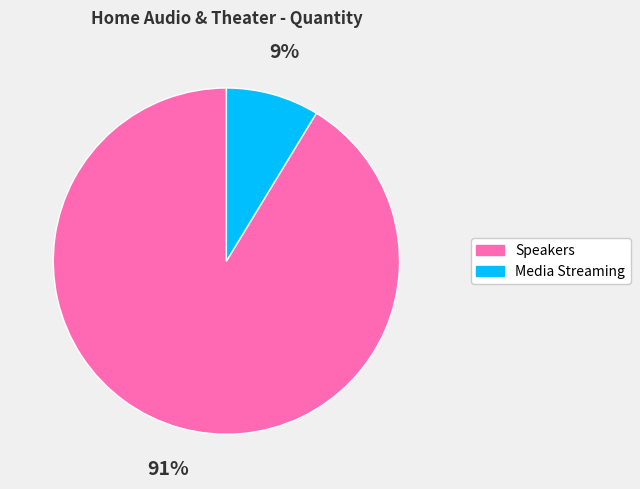

Rank the categories by value from lowest to highest.

Media Streaming, Speakers